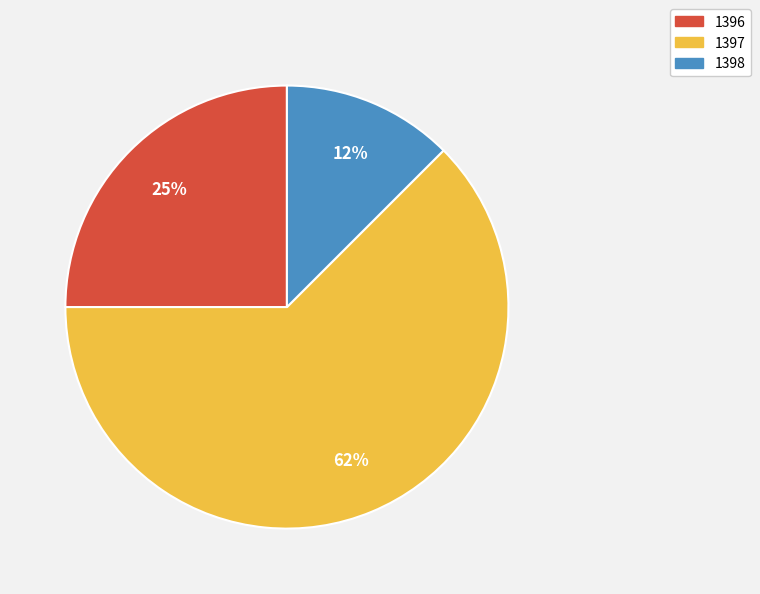

What is the ratio of the value at 1396 to the value at 1397?

0.4